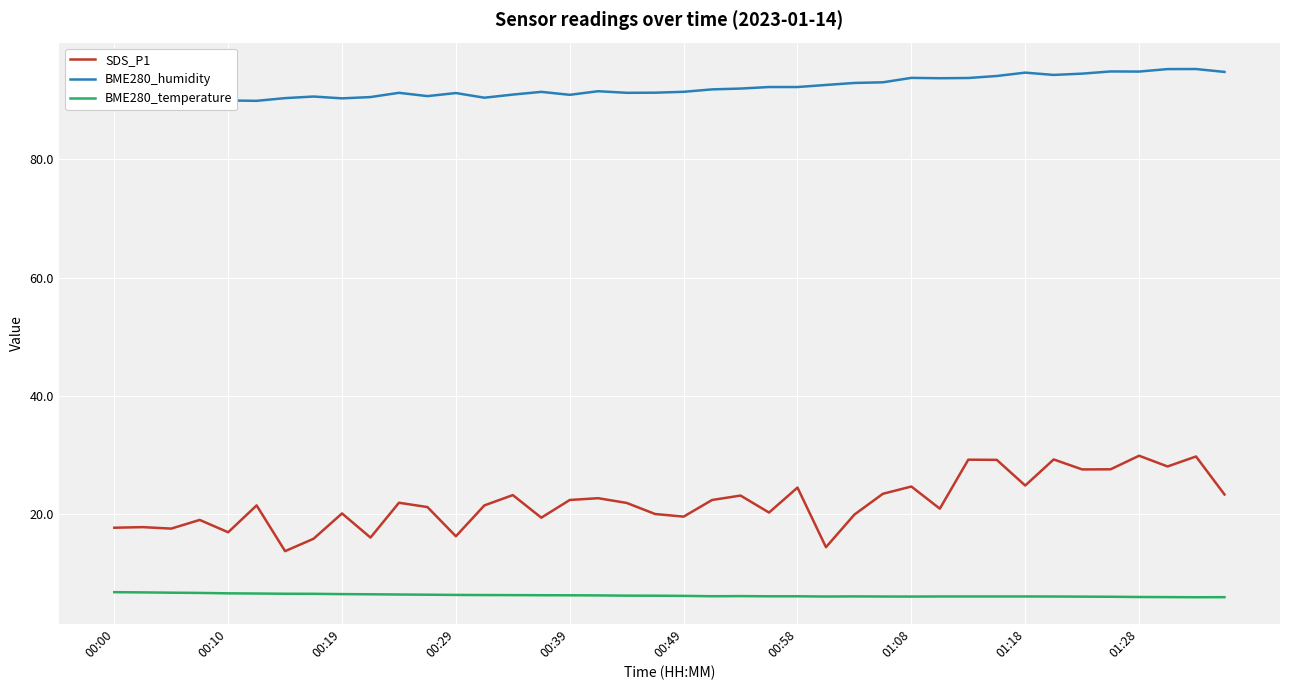

What is the lowest value of the SDS_P1 series?

13.6